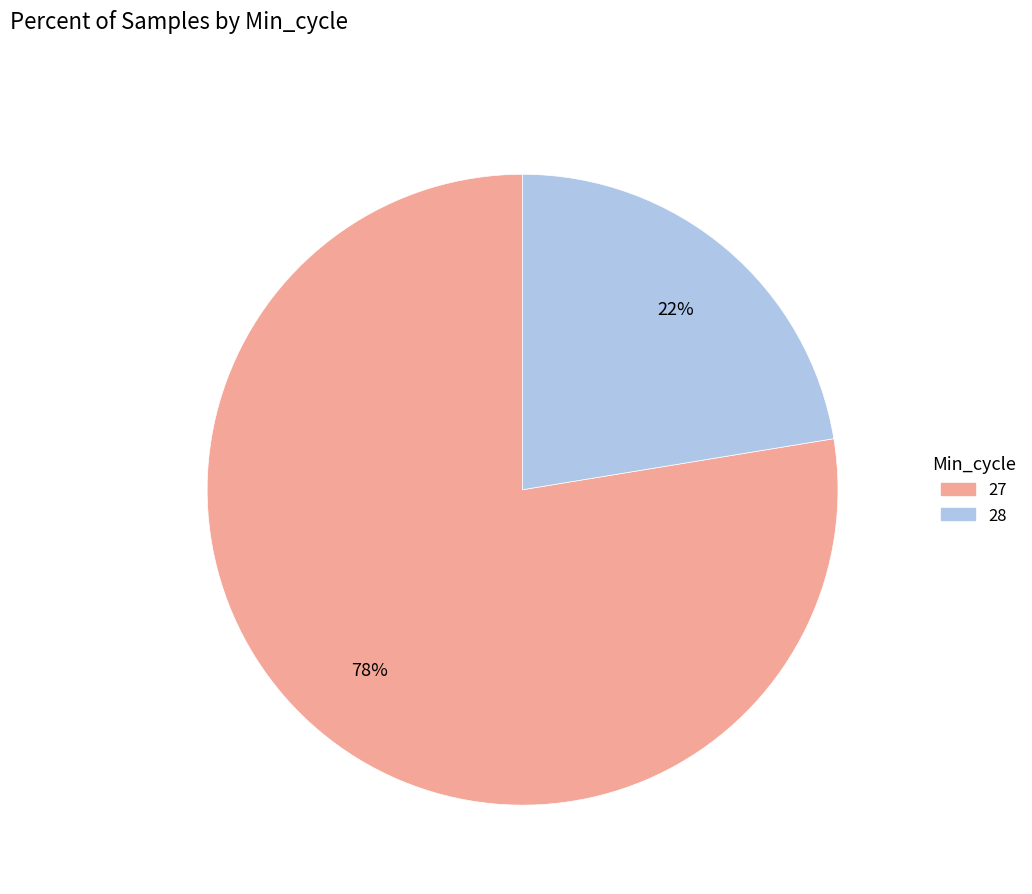

Is there any slice that represents more than half of the pie?

Yes